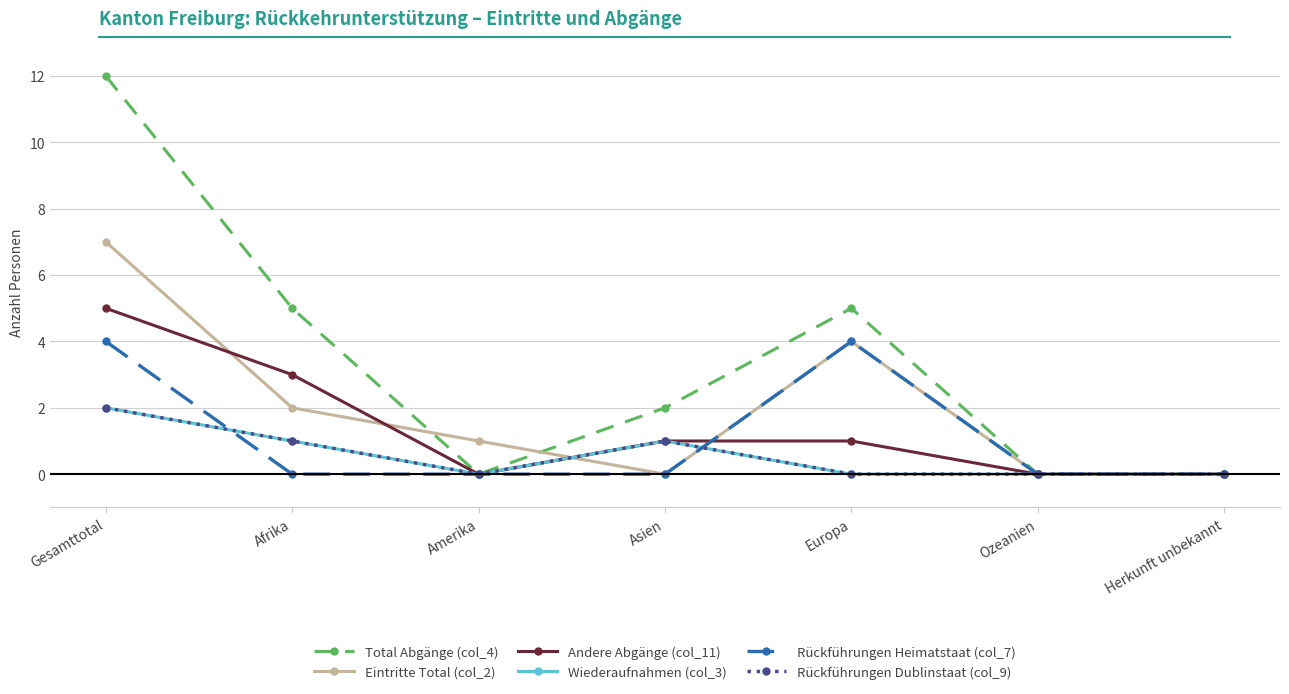

Where is the first local maximum for Rückführungen Dublinstaat (col_9)?

Asien